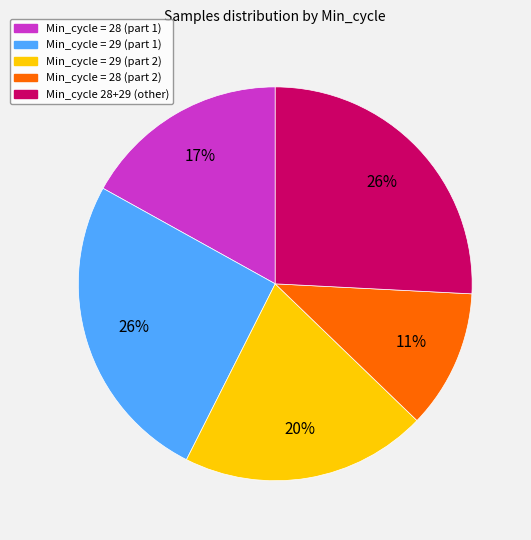

Is there any slice that represents more than half of the pie?

No